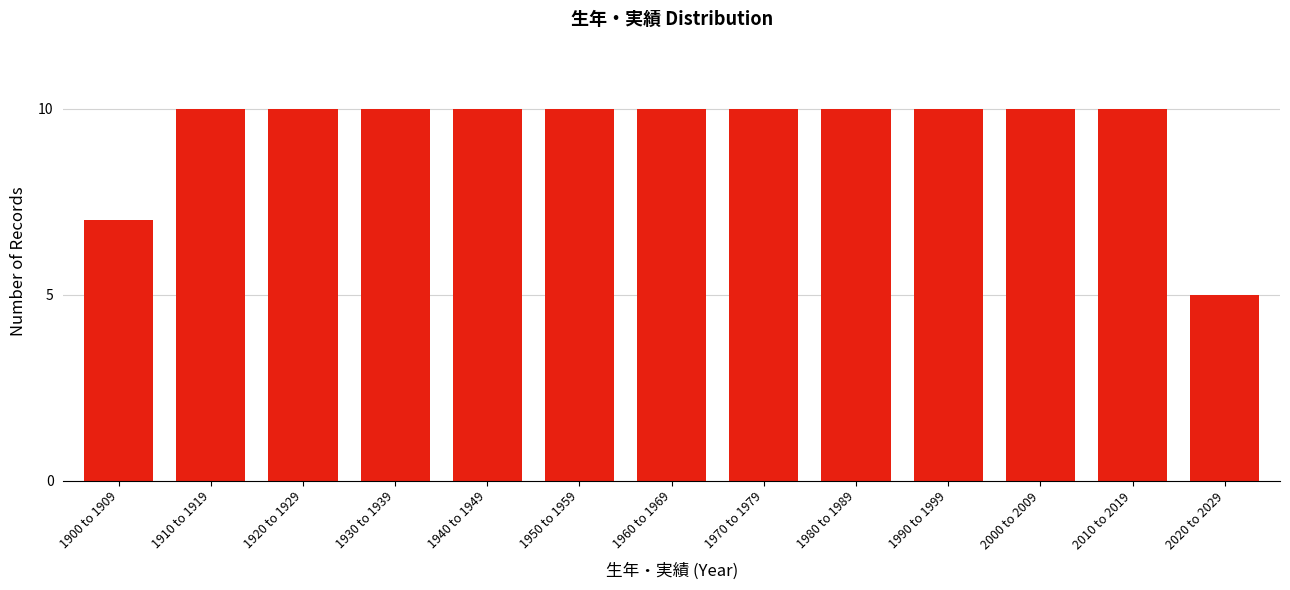

Reading left to right, extract all data points from this chart.

1900 to 1909=7	1910 to 1919=10	1920 to 1929=10	1930 to 1939=10	1940 to 1949=10	1950 to 1959=10	1960 to 1969=10	1970 to 1979=10	1980 to 1989=10	1990 to 1999=10	2000 to 2009=10	2010 to 2019=10	2020 to 2029=5